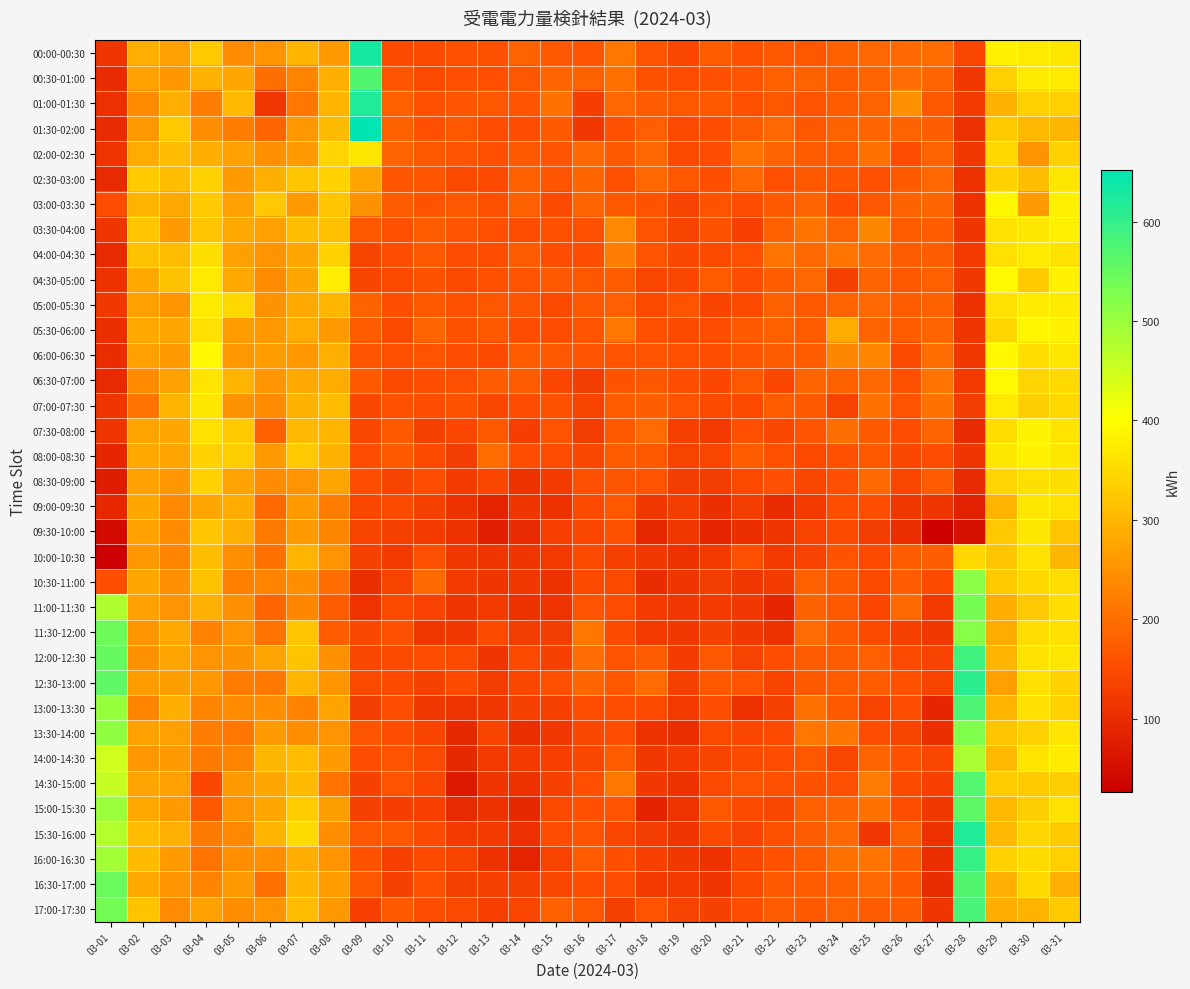

What is the total value across all series at 03-29?

11660